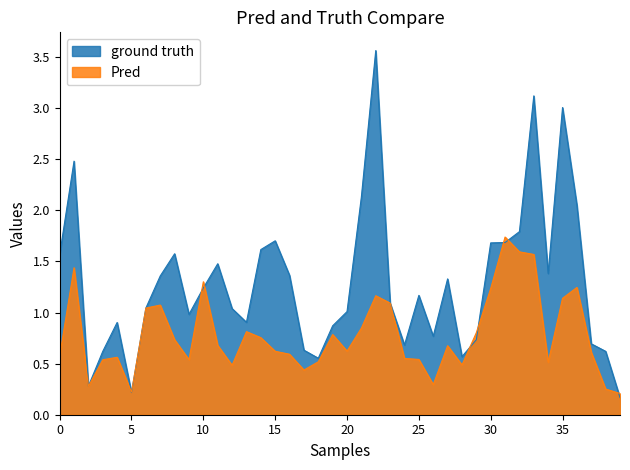

Which series has the largest total across all categories?

ground truth